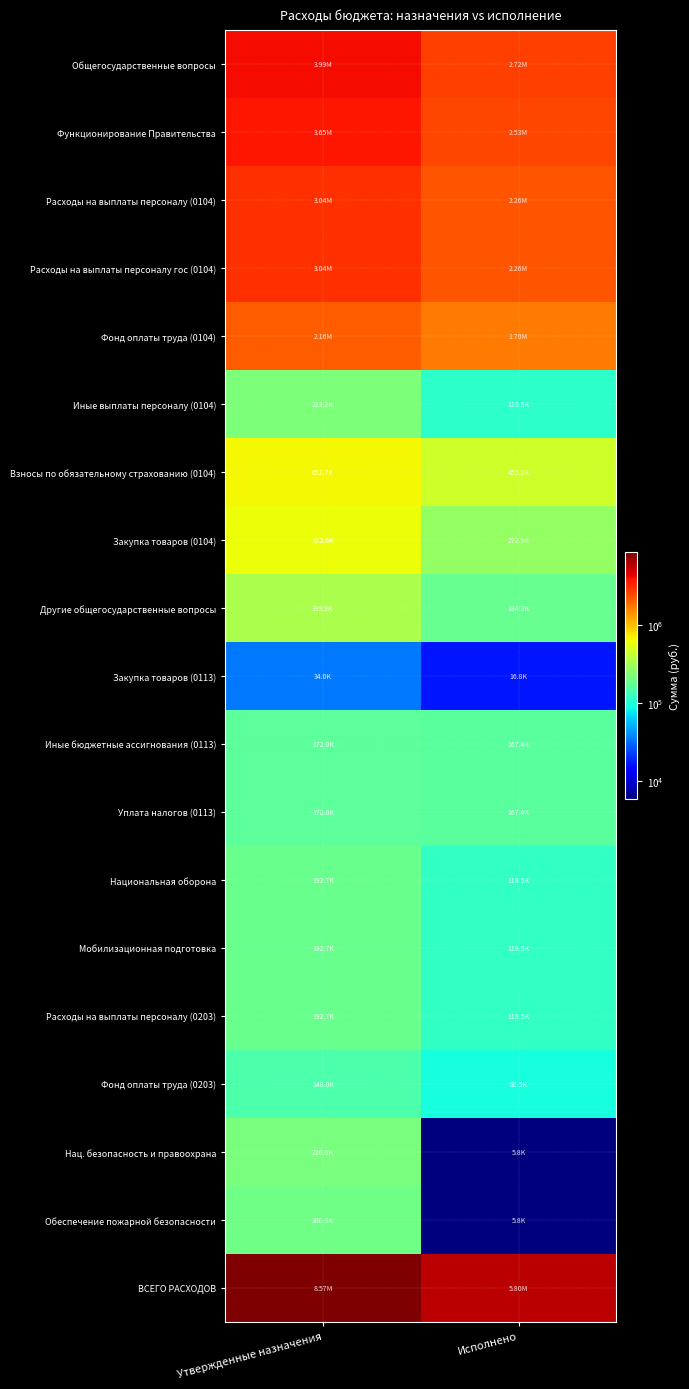

Reading right to left, transcribe all the data shown in this chart.

Общегосударственные вопросы: Исполнено=2718427.4	Утвержденные назначения=3989600.0
Функционирование Правительства: Исполнено=2534228.9	Утвержденные назначения=3649700.0
Расходы на выплаты персоналу (0104): Исполнено=2261292.9	Утвержденные назначения=3037100.0
Расходы на выплаты персоналу гос (0104): Исполнено=2261292.9	Утвержденные назначения=3037100.0
Фонд оплаты труда (0104): Исполнено=1695591.0	Утвержденные назначения=2161200.0
Иные выплаты персоналу (0104): Исполнено=110544.1	Утвержденные назначения=223200.0
Взносы по обязательному страхованию (0104): Исполнено=455157.8	Утвержденные назначения=652700.0
Закупка товаров (0104): Исполнено=272936.0	Утвержденные назначения=612600.0
Другие общегосударственные вопросы: Исполнено=184198.5	Утвержденные назначения=339900.0
Закупка товаров (0113): Исполнено=16800.0	Утвержденные назначения=34000.0
Иные бюджетные ассигнования (0113): Исполнено=167398.5	Утвержденные назначения=172000.0
Уплата налогов (0113): Исполнено=167398.5	Утвержденные назначения=172000.0
Национальная оборона: Исполнено=118450.5	Утвержденные назначения=192700.0
Мобилизационная подготовка: Исполнено=118450.5	Утвержденные назначения=192700.0
Расходы на выплаты персоналу (0203): Исполнено=118450.5	Утвержденные назначения=192700.0
Фонд оплаты труда (0203): Исполнено=92506.0	Утвержденные назначения=148000.0
Нац. безопасность и правоохрана: Исполнено=5790.0	Утвержденные назначения=220000.0
Обеспечение пожарной безопасности: Исполнено=5790.0	Утвержденные назначения=200000.0
ВСЕГО РАСХОДОВ: Исполнено=5801234.5	Утвержденные назначения=8565300.0